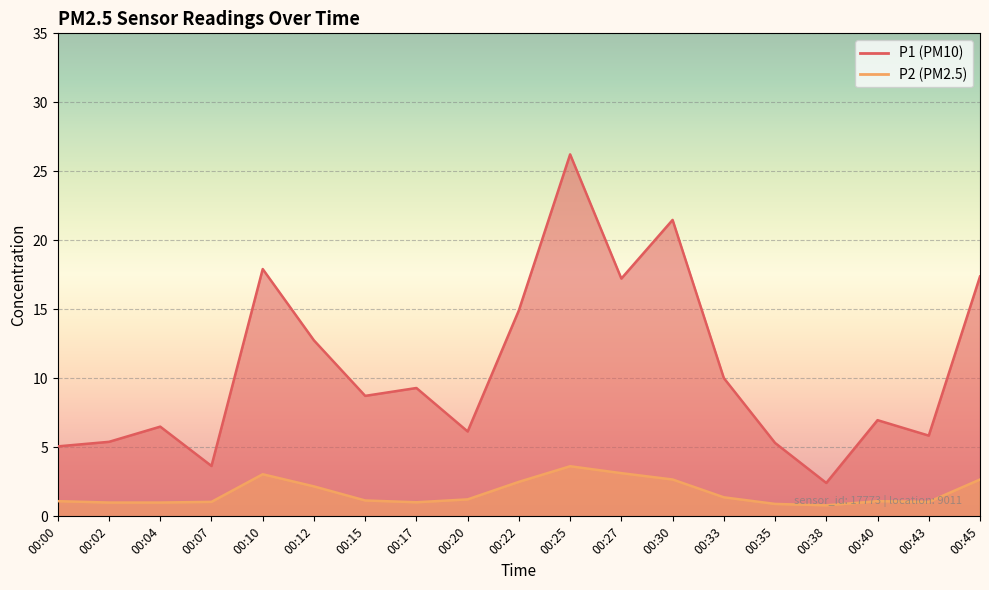

True or false: P1 and P2 intersect in this chart.

False